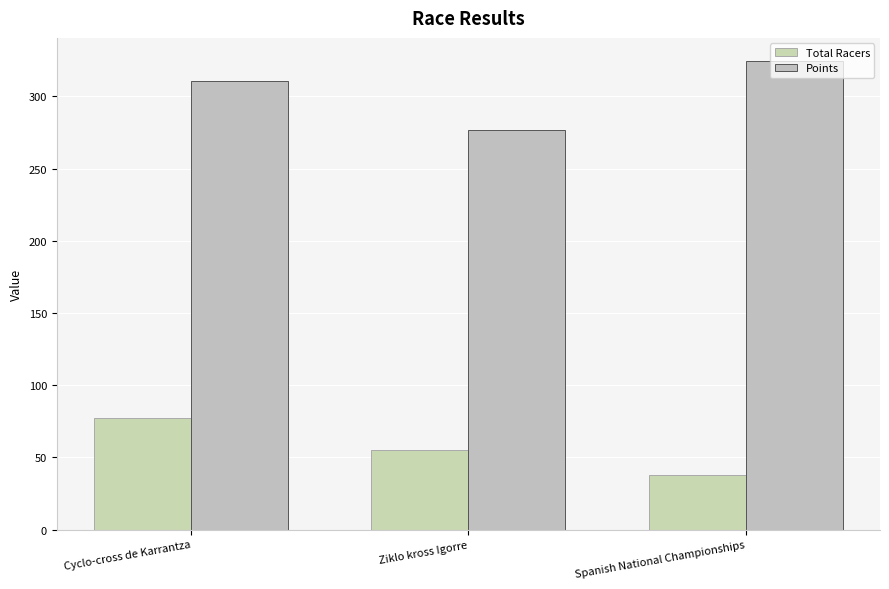

Reading left to right, transcribe all the data shown in this chart.

Total Racers: 77.0	55.0	38.0
Points: 310.9	276.7	324.2